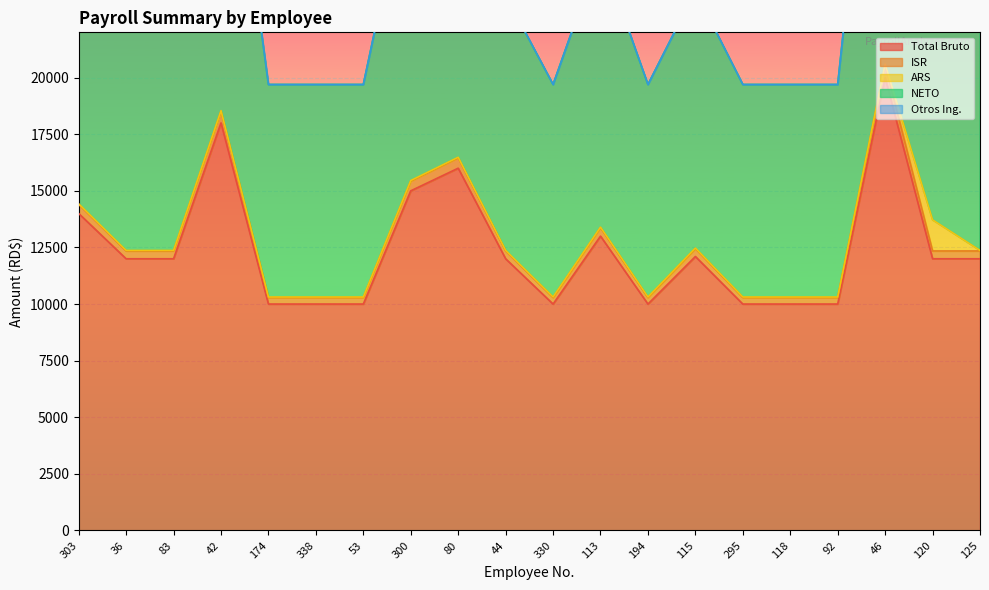

The value of Total Bruto at 46 is 26021. True or false?

False